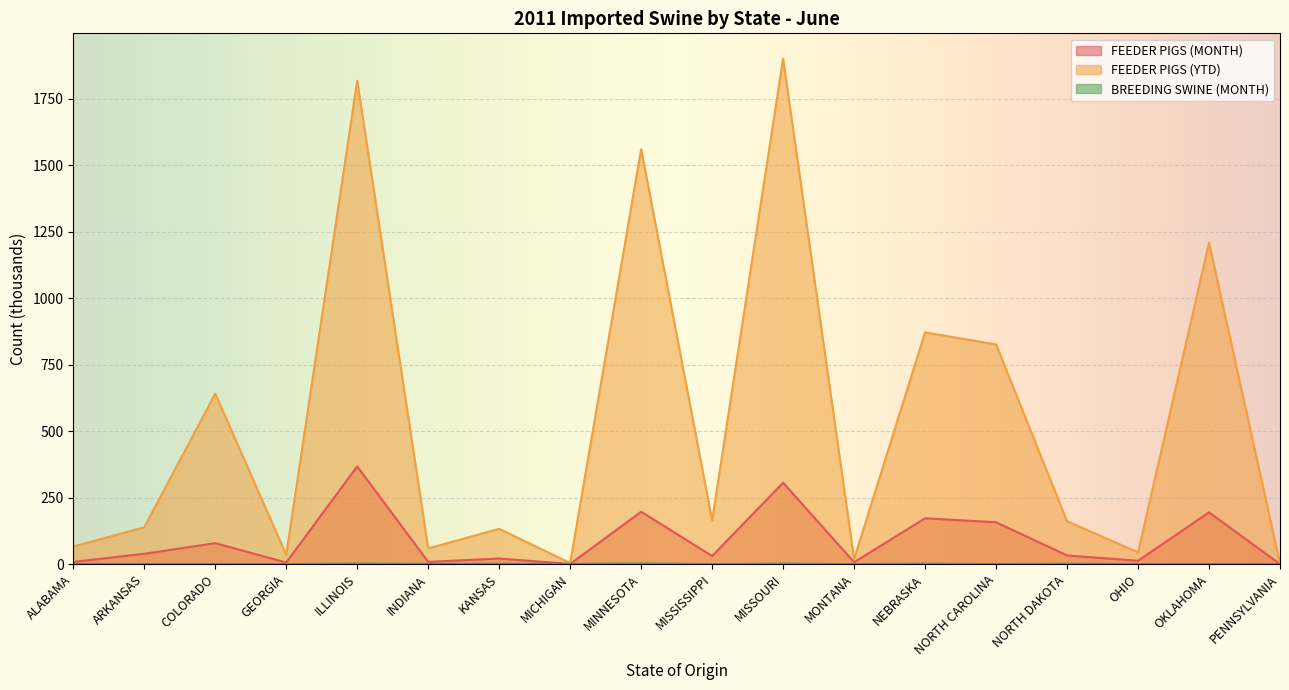

How many intersections are there between BREEDING SWINE (MONTH) and FEEDER PIGS (MONTH)?

3